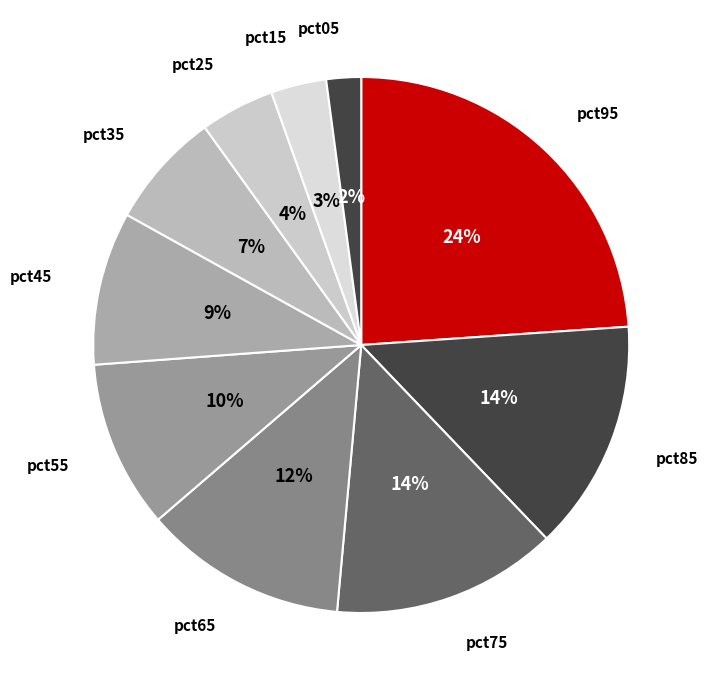

Is the sum of pct95 and pct75 greater than half?

No